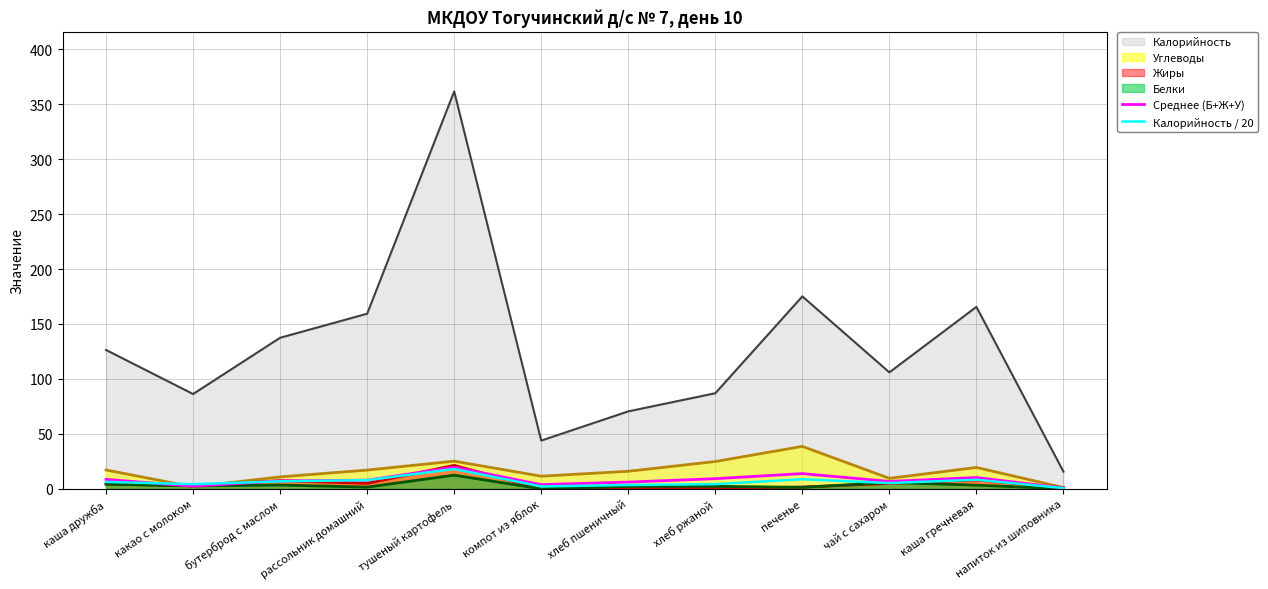

What is the highest value of the Среднее (Б+Ж+У) series?

19.7